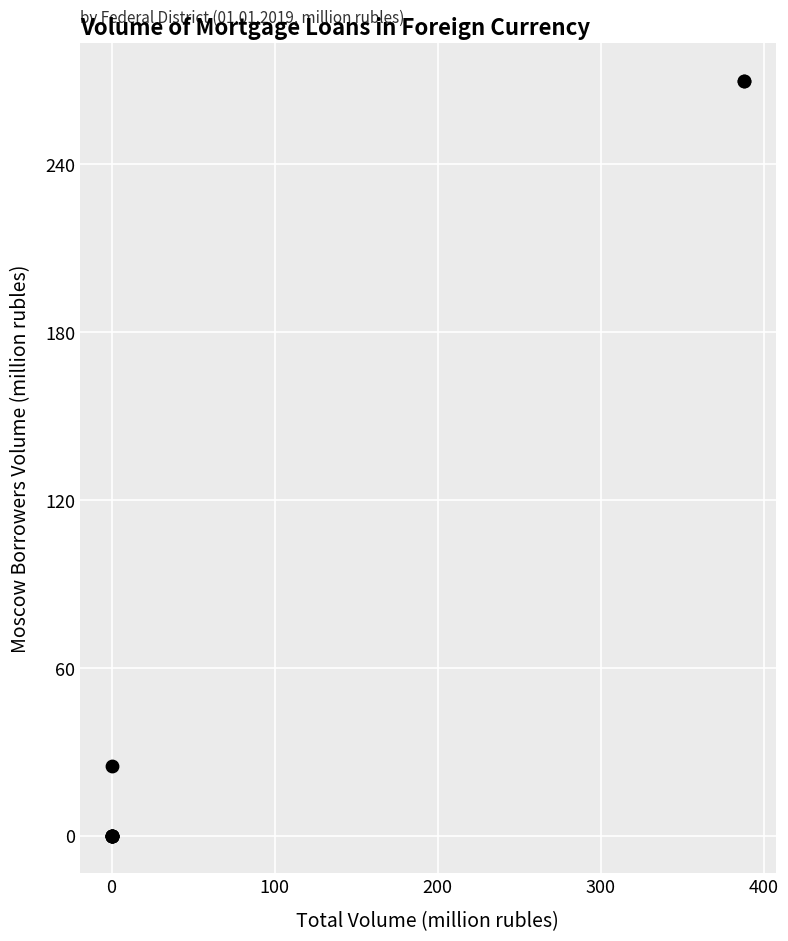

What Y value in the scatter plot is closest to 135?

25